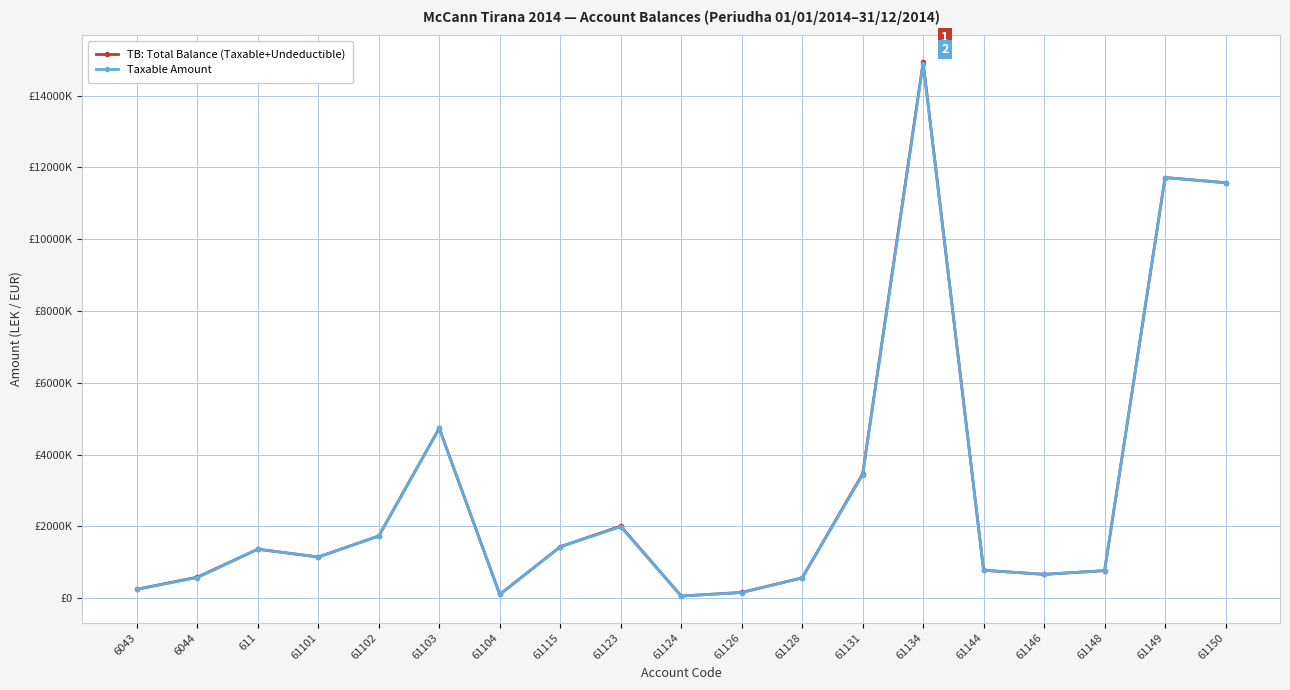

What is the spread (max minus min) of values at 61123?

18500.0